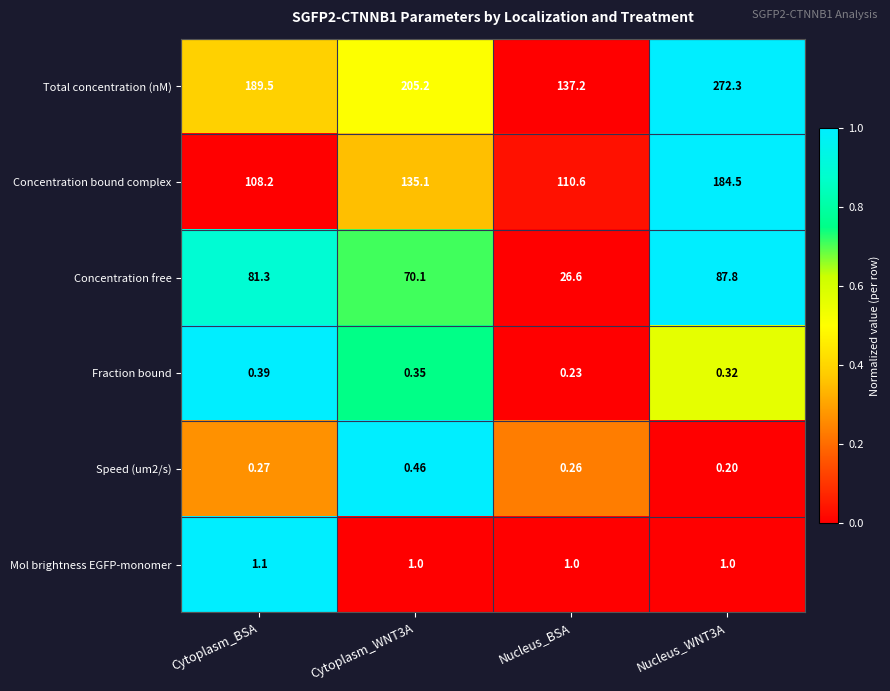

Which series has the largest range (max minus min)?

Total concentration (nM)